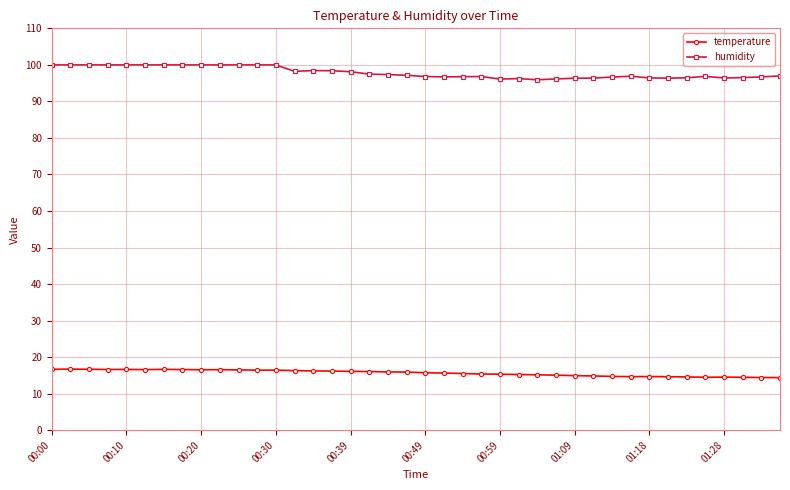

True or false: humidity and temperature intersect in this chart.

False